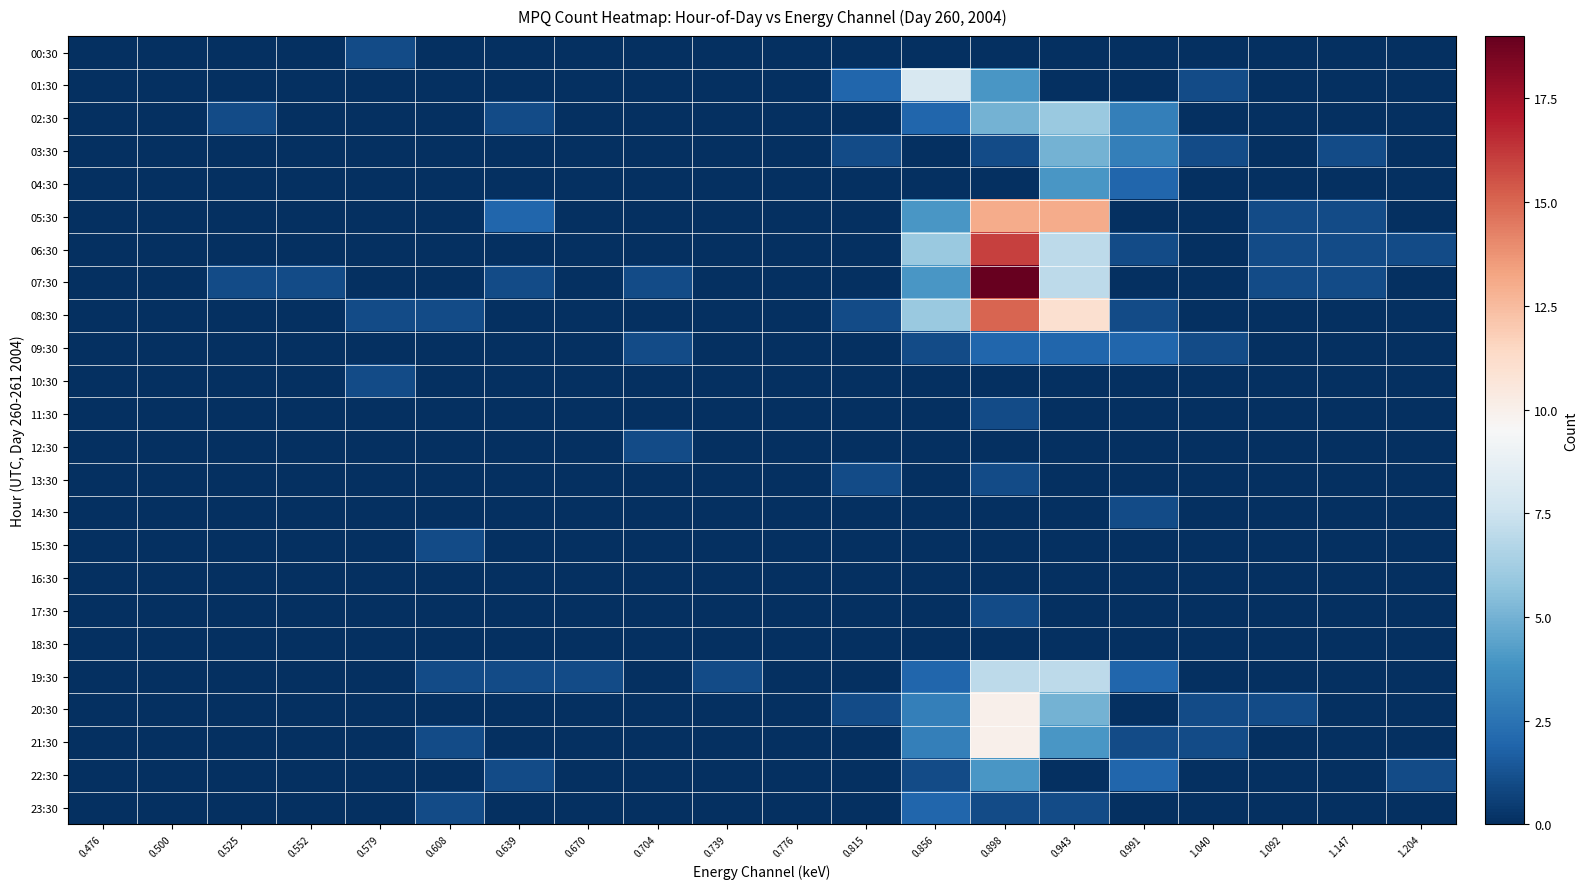

Reading left to right, list all the values displayed in this chart.

00:30: 0.476=0	0.500=0	0.525=0	0.552=0	0.579=1	0.608=0	0.639=0	0.670=0	0.704=0	0.739=0	0.776=0	0.815=0	0.856=0	0.898=0	0.943=0	0.991=0	1.040=0	1.092=0	1.147=0	1.204=0
01:30: 0.476=0	0.500=0	0.525=0	0.552=0	0.579=0	0.608=0	0.639=0	0.670=0	0.704=0	0.739=0	0.776=0	0.815=2	0.856=8	0.898=4	0.943=0	0.991=0	1.040=1	1.092=0	1.147=0	1.204=0
02:30: 0.476=0	0.500=0	0.525=1	0.552=0	0.579=0	0.608=0	0.639=1	0.670=0	0.704=0	0.739=0	0.776=0	0.815=0	0.856=2	0.898=5	0.943=6	0.991=3	1.040=0	1.092=0	1.147=0	1.204=0
03:30: 0.476=0	0.500=0	0.525=0	0.552=0	0.579=0	0.608=0	0.639=0	0.670=0	0.704=0	0.739=0	0.776=0	0.815=1	0.856=0	0.898=1	0.943=5	0.991=3	1.040=1	1.092=0	1.147=1	1.204=0
04:30: 0.476=0	0.500=0	0.525=0	0.552=0	0.579=0	0.608=0	0.639=0	0.670=0	0.704=0	0.739=0	0.776=0	0.815=0	0.856=0	0.898=0	0.943=4	0.991=2	1.040=0	1.092=0	1.147=0	1.204=0
05:30: 0.476=0	0.500=0	0.525=0	0.552=0	0.579=0	0.608=0	0.639=2	0.670=0	0.704=0	0.739=0	0.776=0	0.815=0	0.856=4	0.898=13	0.943=13	0.991=0	1.040=0	1.092=1	1.147=1	1.204=0
06:30: 0.476=0	0.500=0	0.525=0	0.552=0	0.579=0	0.608=0	0.639=0	0.670=0	0.704=0	0.739=0	0.776=0	0.815=0	0.856=6	0.898=16	0.943=7	0.991=1	1.040=0	1.092=1	1.147=1	1.204=1
07:30: 0.476=0	0.500=0	0.525=1	0.552=1	0.579=0	0.608=0	0.639=1	0.670=0	0.704=1	0.739=0	0.776=0	0.815=0	0.856=4	0.898=19	0.943=7	0.991=0	1.040=0	1.092=1	1.147=1	1.204=0
08:30: 0.476=0	0.500=0	0.525=0	0.552=0	0.579=1	0.608=1	0.639=0	0.670=0	0.704=0	0.739=0	0.776=0	0.815=1	0.856=6	0.898=15	0.943=11	0.991=1	1.040=0	1.092=0	1.147=0	1.204=0
09:30: 0.476=0	0.500=0	0.525=0	0.552=0	0.579=0	0.608=0	0.639=0	0.670=0	0.704=1	0.739=0	0.776=0	0.815=0	0.856=1	0.898=2	0.943=2	0.991=2	1.040=1	1.092=0	1.147=0	1.204=0
10:30: 0.476=0	0.500=0	0.525=0	0.552=0	0.579=1	0.608=0	0.639=0	0.670=0	0.704=0	0.739=0	0.776=0	0.815=0	0.856=0	0.898=0	0.943=0	0.991=0	1.040=0	1.092=0	1.147=0	1.204=0
11:30: 0.476=0	0.500=0	0.525=0	0.552=0	0.579=0	0.608=0	0.639=0	0.670=0	0.704=0	0.739=0	0.776=0	0.815=0	0.856=0	0.898=1	0.943=0	0.991=0	1.040=0	1.092=0	1.147=0	1.204=0
12:30: 0.476=0	0.500=0	0.525=0	0.552=0	0.579=0	0.608=0	0.639=0	0.670=0	0.704=1	0.739=0	0.776=0	0.815=0	0.856=0	0.898=0	0.943=0	0.991=0	1.040=0	1.092=0	1.147=0	1.204=0
13:30: 0.476=0	0.500=0	0.525=0	0.552=0	0.579=0	0.608=0	0.639=0	0.670=0	0.704=0	0.739=0	0.776=0	0.815=1	0.856=0	0.898=1	0.943=0	0.991=0	1.040=0	1.092=0	1.147=0	1.204=0
14:30: 0.476=0	0.500=0	0.525=0	0.552=0	0.579=0	0.608=0	0.639=0	0.670=0	0.704=0	0.739=0	0.776=0	0.815=0	0.856=0	0.898=0	0.943=0	0.991=1	1.040=0	1.092=0	1.147=0	1.204=0
15:30: 0.476=0	0.500=0	0.525=0	0.552=0	0.579=0	0.608=1	0.639=0	0.670=0	0.704=0	0.739=0	0.776=0	0.815=0	0.856=0	0.898=0	0.943=0	0.991=0	1.040=0	1.092=0	1.147=0	1.204=0
16:30: 0.476=0	0.500=0	0.525=0	0.552=0	0.579=0	0.608=0	0.639=0	0.670=0	0.704=0	0.739=0	0.776=0	0.815=0	0.856=0	0.898=0	0.943=0	0.991=0	1.040=0	1.092=0	1.147=0	1.204=0
17:30: 0.476=0	0.500=0	0.525=0	0.552=0	0.579=0	0.608=0	0.639=0	0.670=0	0.704=0	0.739=0	0.776=0	0.815=0	0.856=0	0.898=1	0.943=0	0.991=0	1.040=0	1.092=0	1.147=0	1.204=0
18:30: 0.476=0	0.500=0	0.525=0	0.552=0	0.579=0	0.608=0	0.639=0	0.670=0	0.704=0	0.739=0	0.776=0	0.815=0	0.856=0	0.898=0	0.943=0	0.991=0	1.040=0	1.092=0	1.147=0	1.204=0
19:30: 0.476=0	0.500=0	0.525=0	0.552=0	0.579=0	0.608=1	0.639=1	0.670=1	0.704=0	0.739=1	0.776=0	0.815=0	0.856=2	0.898=7	0.943=7	0.991=2	1.040=0	1.092=0	1.147=0	1.204=0
20:30: 0.476=0	0.500=0	0.525=0	0.552=0	0.579=0	0.608=0	0.639=0	0.670=0	0.704=0	0.739=0	0.776=0	0.815=1	0.856=3	0.898=10	0.943=5	0.991=0	1.040=1	1.092=1	1.147=0	1.204=0
21:30: 0.476=0	0.500=0	0.525=0	0.552=0	0.579=0	0.608=1	0.639=0	0.670=0	0.704=0	0.739=0	0.776=0	0.815=0	0.856=3	0.898=10	0.943=4	0.991=1	1.040=1	1.092=0	1.147=0	1.204=0
22:30: 0.476=0	0.500=0	0.525=0	0.552=0	0.579=0	0.608=0	0.639=1	0.670=0	0.704=0	0.739=0	0.776=0	0.815=0	0.856=1	0.898=4	0.943=0	0.991=2	1.040=0	1.092=0	1.147=0	1.204=1
23:30: 0.476=0	0.500=0	0.525=0	0.552=0	0.579=0	0.608=1	0.639=0	0.670=0	0.704=0	0.739=0	0.776=0	0.815=0	0.856=2	0.898=1	0.943=1	0.991=0	1.040=0	1.092=0	1.147=0	1.204=0